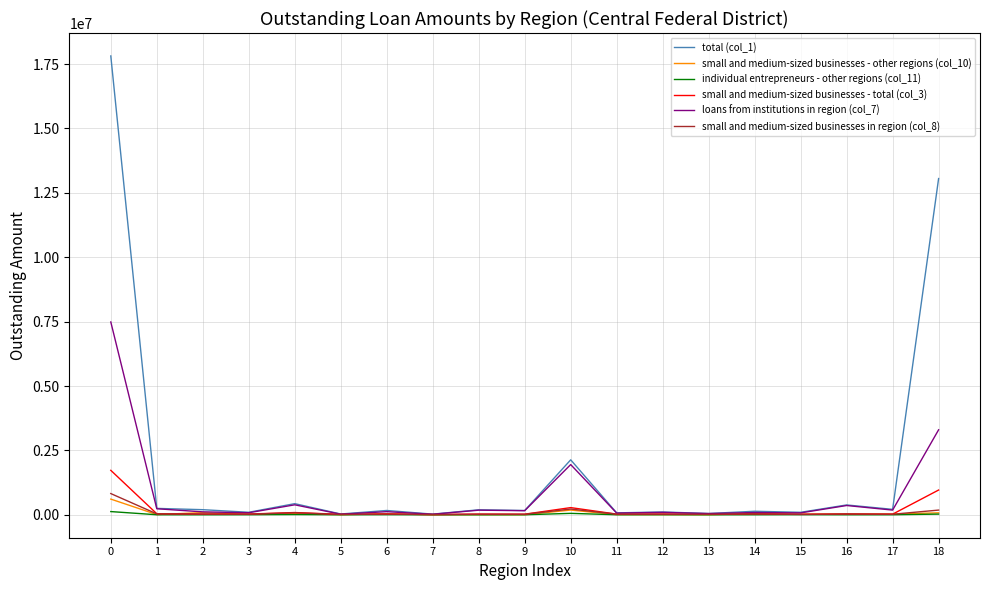

Which series has the largest total across all categories?

total (col_1)